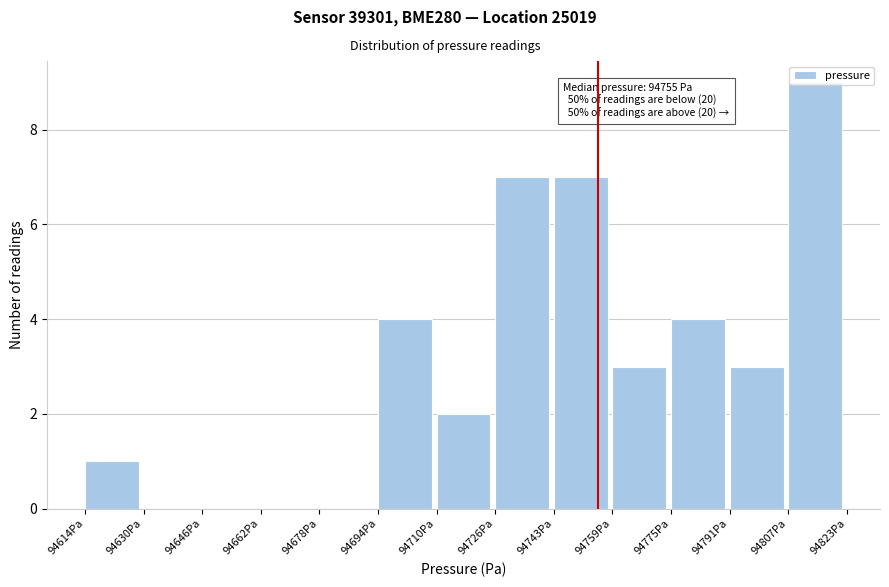

Which range on the x-axis has the tallest bar?

94806 to 94824